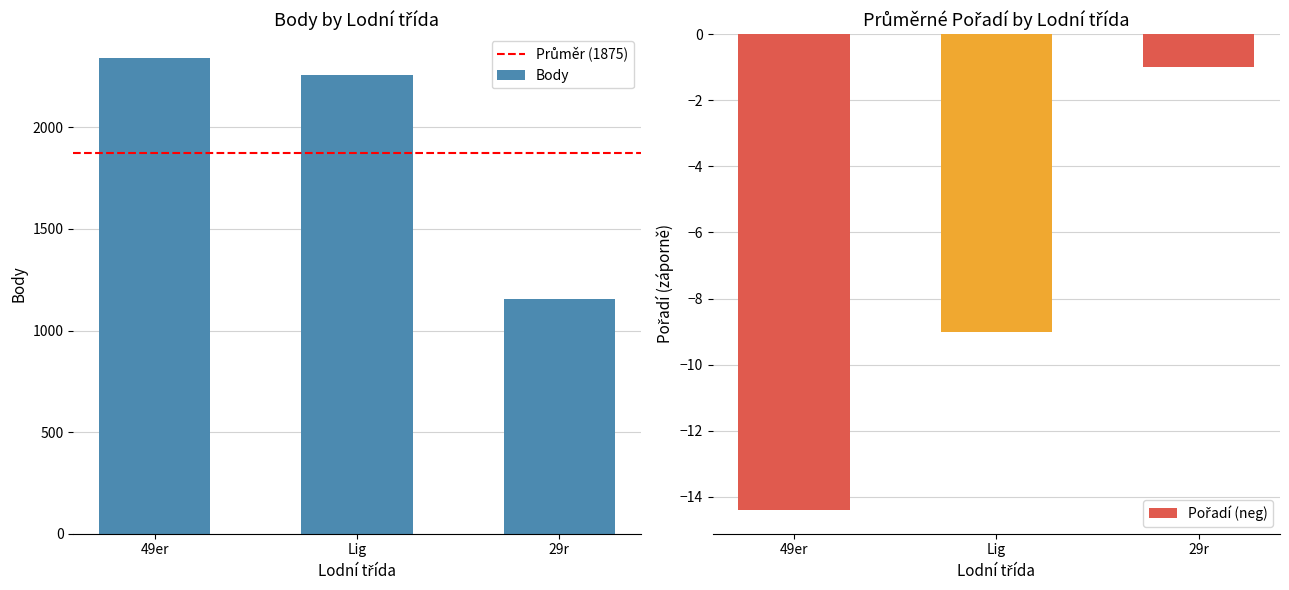

What position from the left is Lig?

2